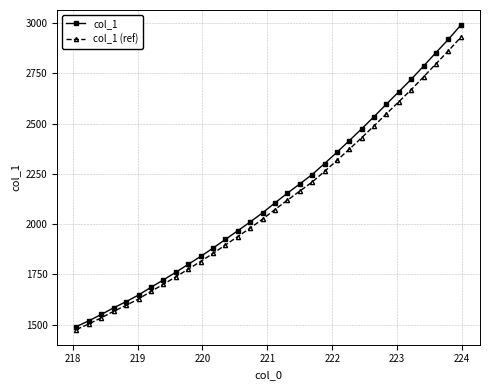

Reading left to right, what are all the values shown in this chart?

col_1: 1489.9	1518.7	1550.1	1583.4	1613.7	1646.9	1685.0	1721.9	1760.0	1799.3	1838.6	1880.0	1923.4	1966.6	2010.0	2056.0	2105.1	2153.3	2199.5	2246.2	2300.7	2357.0	2415.0	2474.0	2534.5	2596.8	2658.4	2720.3	2786.2	2853.1	2919.2	2989.2
col_1 (ref): 1475.2	1503.2	1533.6	1565.9	1595.3	1627.5	1664.5	1700.2	1737.2	1775.3	1813.5	1853.6	1895.7	1937.6	1979.7	2024.3	2072.0	2118.7	2163.5	2208.8	2261.7	2316.3	2372.5	2429.8	2488.5	2548.9	2608.6	2668.6	2732.6	2797.5	2861.6	2929.5